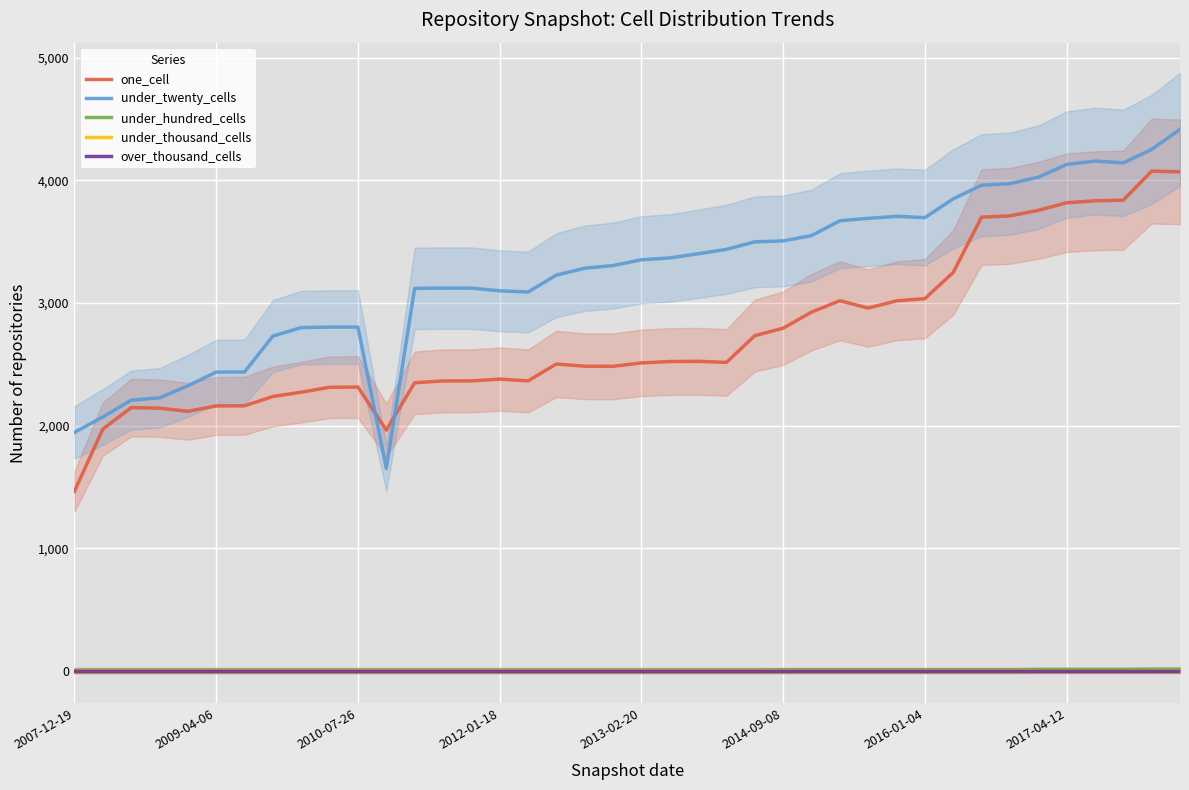

Rank the series by their maximum value, from highest to lowest.

under_twenty_cells, one_cell, under_hundred_cells, under_thousand_cells, over_thousand_cells